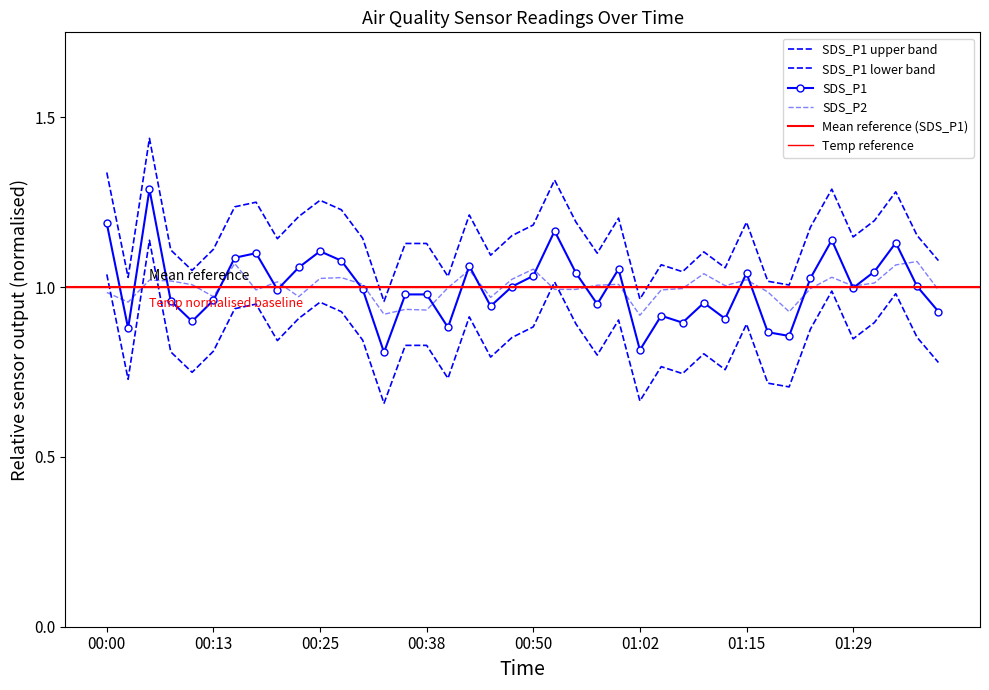

True or false: SDS_P1 has more than 0 interior local peaks.

True